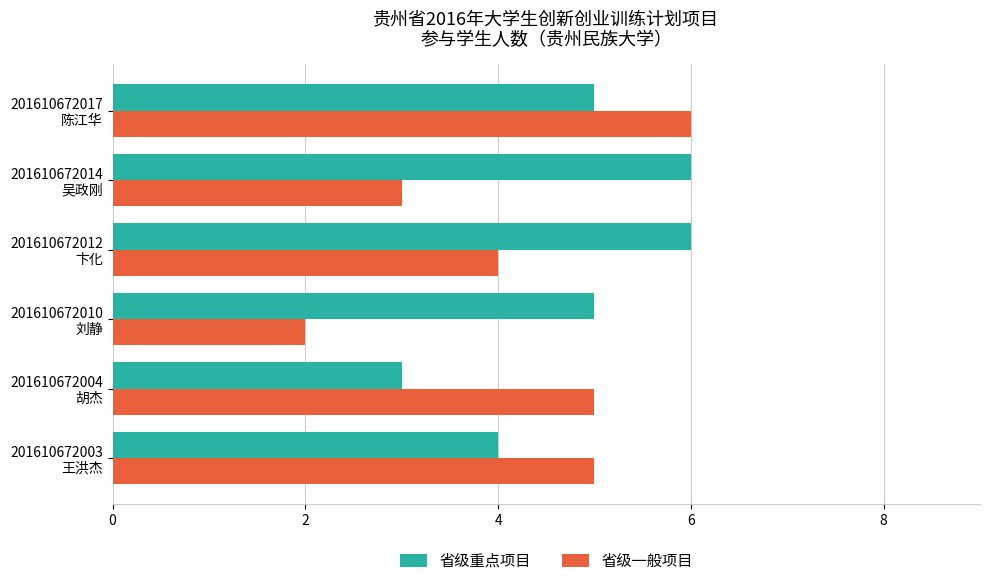

How many 省级一般项目 values are between 3 and 5?

4